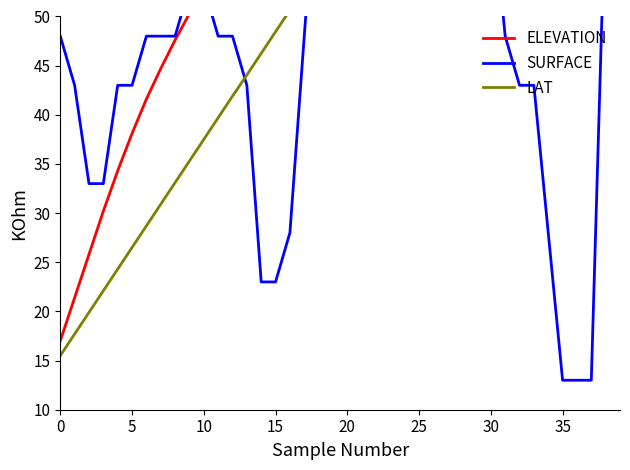

Read the LAT value at 36.

94.6